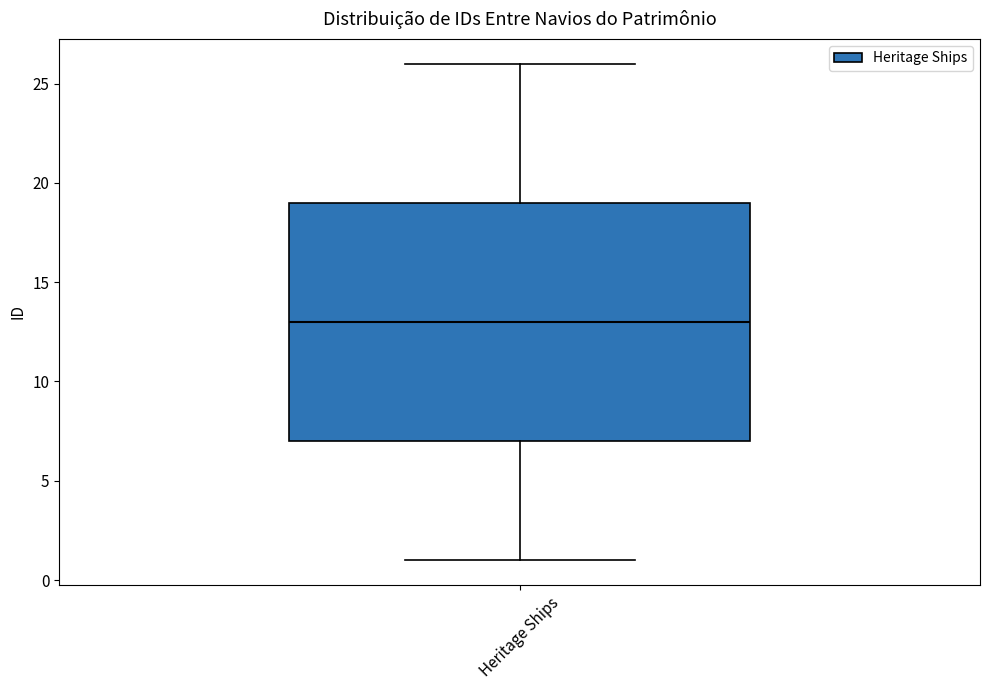

Transcribe this box plot: give where the median line is, the range the box spans, and where the two whiskers end, as read against the y-axis. The values are not printed on the chart, so give them approximately, as read against the axis.

median 13, box 7 to 19, whiskers 1 to 26